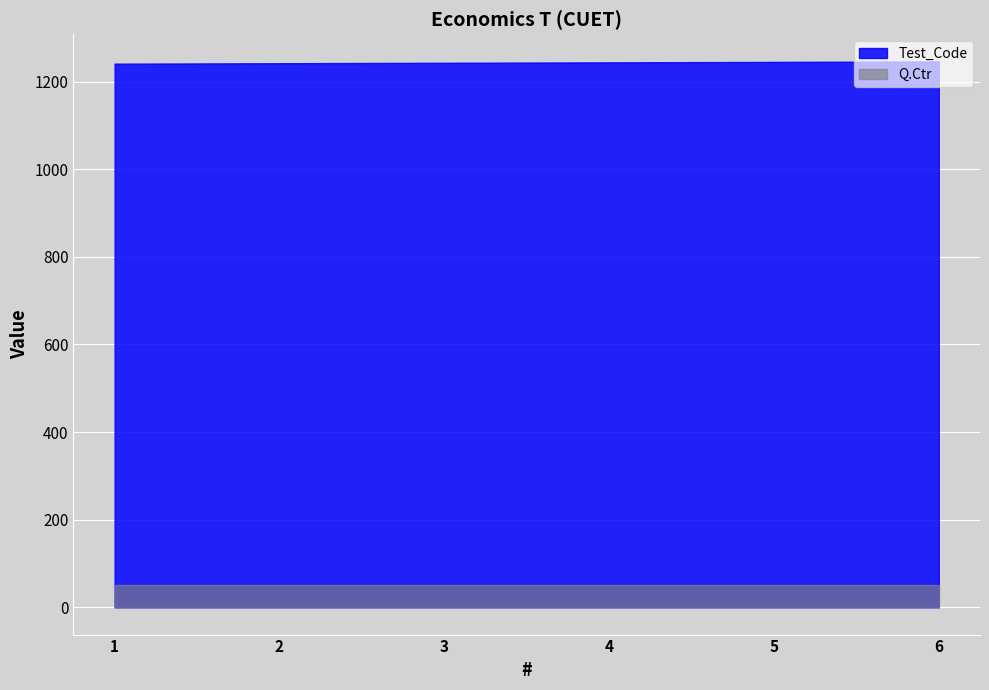

What is the difference between the Test_Code values at 2 and 1?

1